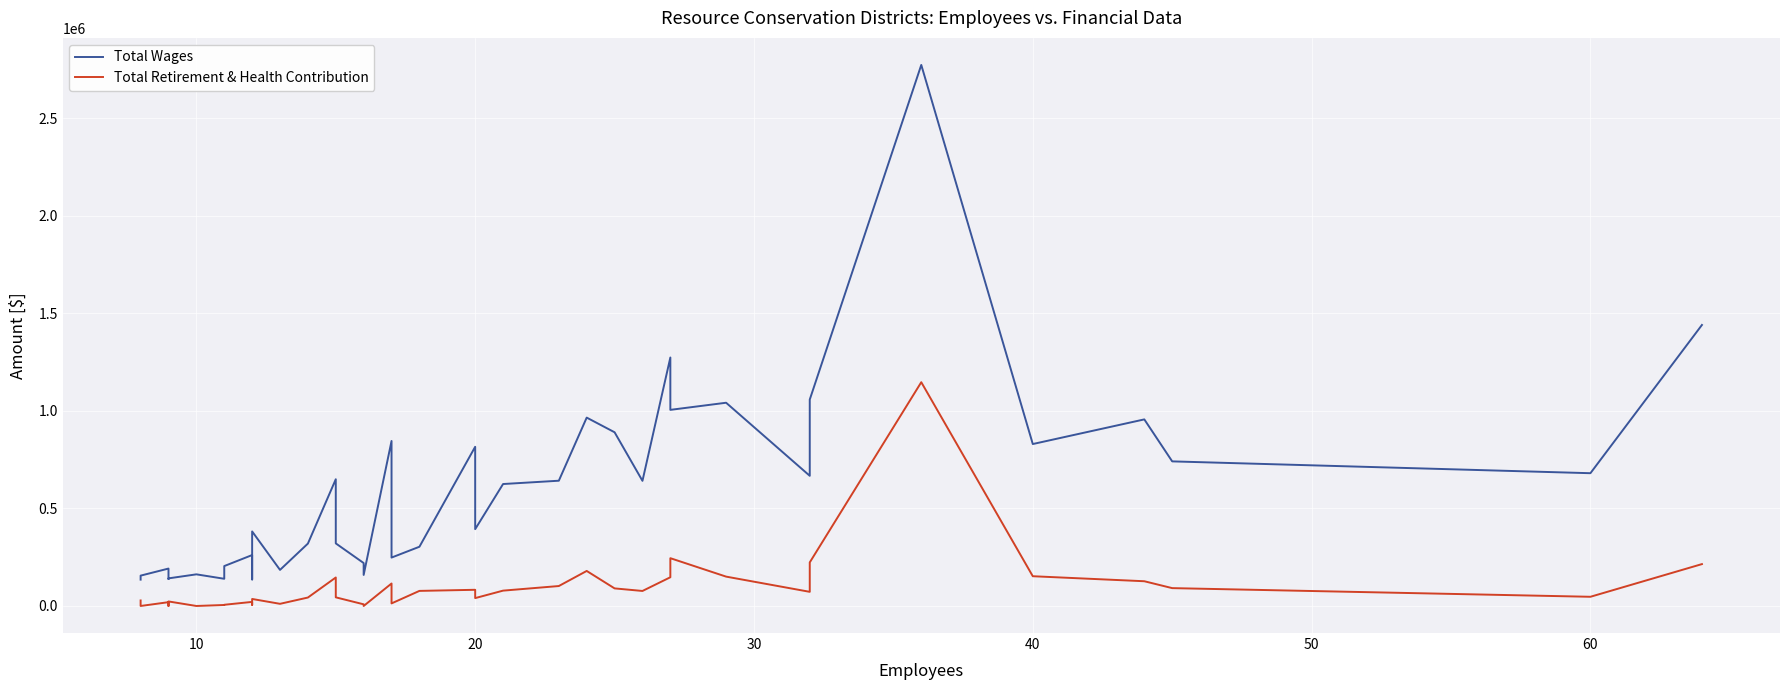

True or false: Total Wages and Total Retirement & Health Contribution intersect in this chart.

False